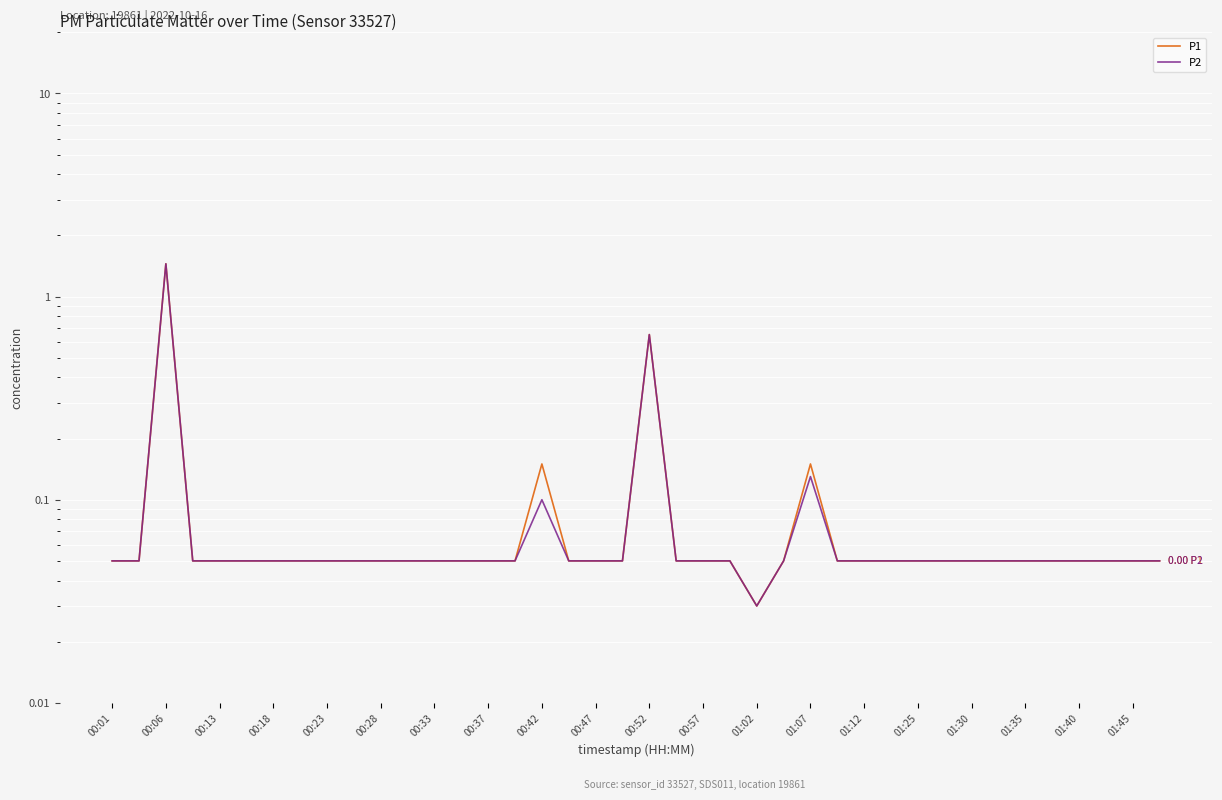

Which series has the largest total across all categories?

P1